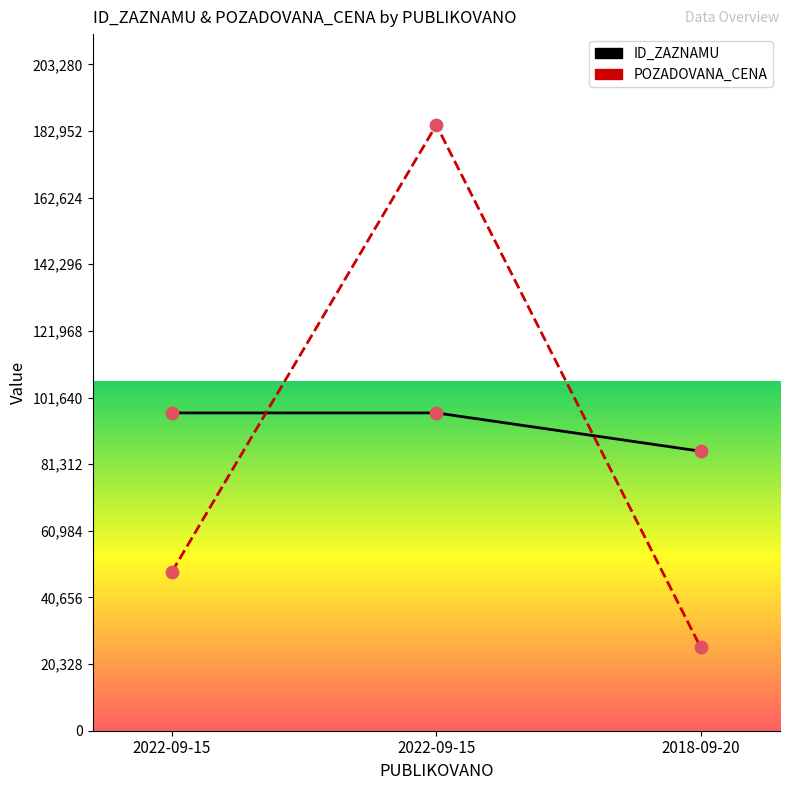

What are all the series names shown in the legend?

ID_ZAZNAMU, POZADOVANA_CENA